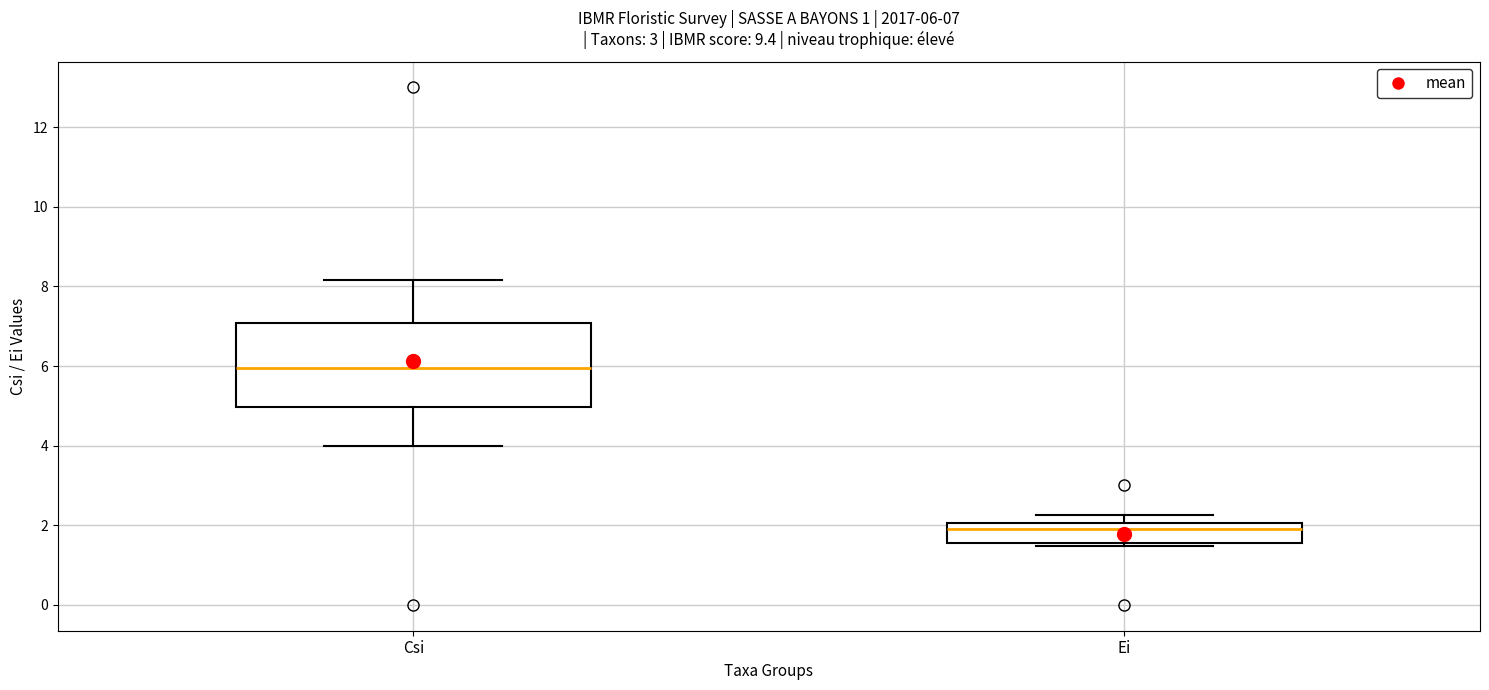

Which box has the highest median line?

Csi